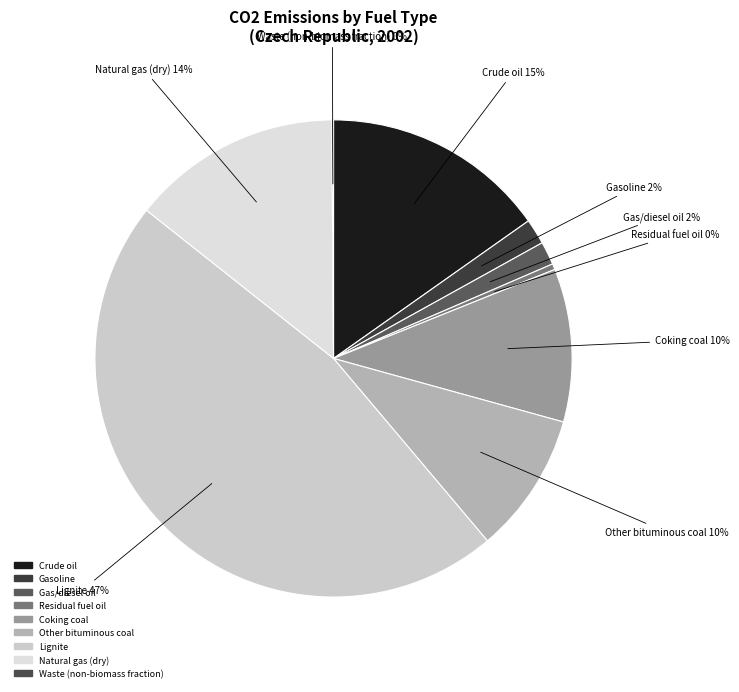

To the nearest percent, what percentage of the pie is Lignite?

47%